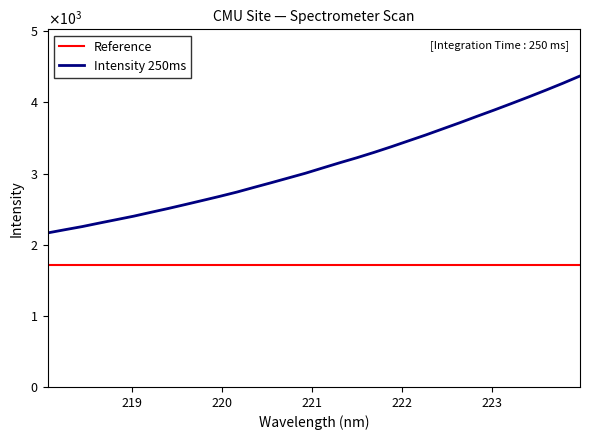

Rank the series by their maximum value, from lowest to highest.

Reference, Intensity 250ms